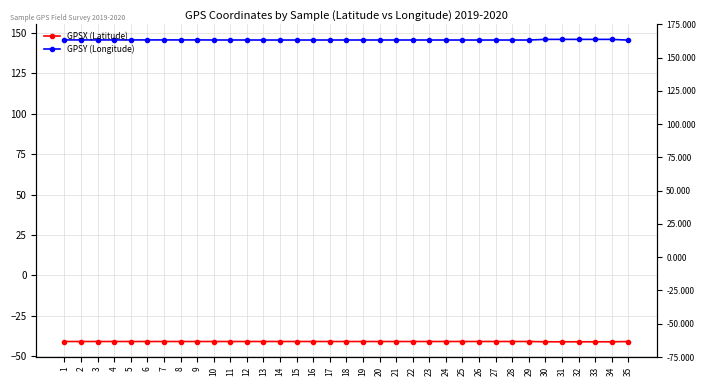

What is the minimum value shown in the chart?

-41.1